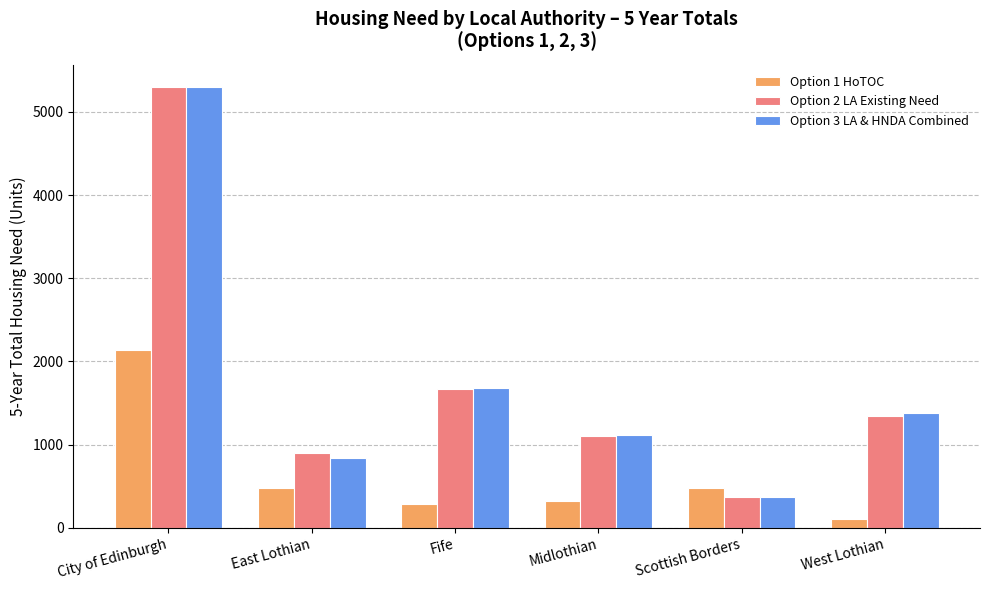

Which category has the lowest value in the Option 2 LA Existing Need series?

Scottish Borders